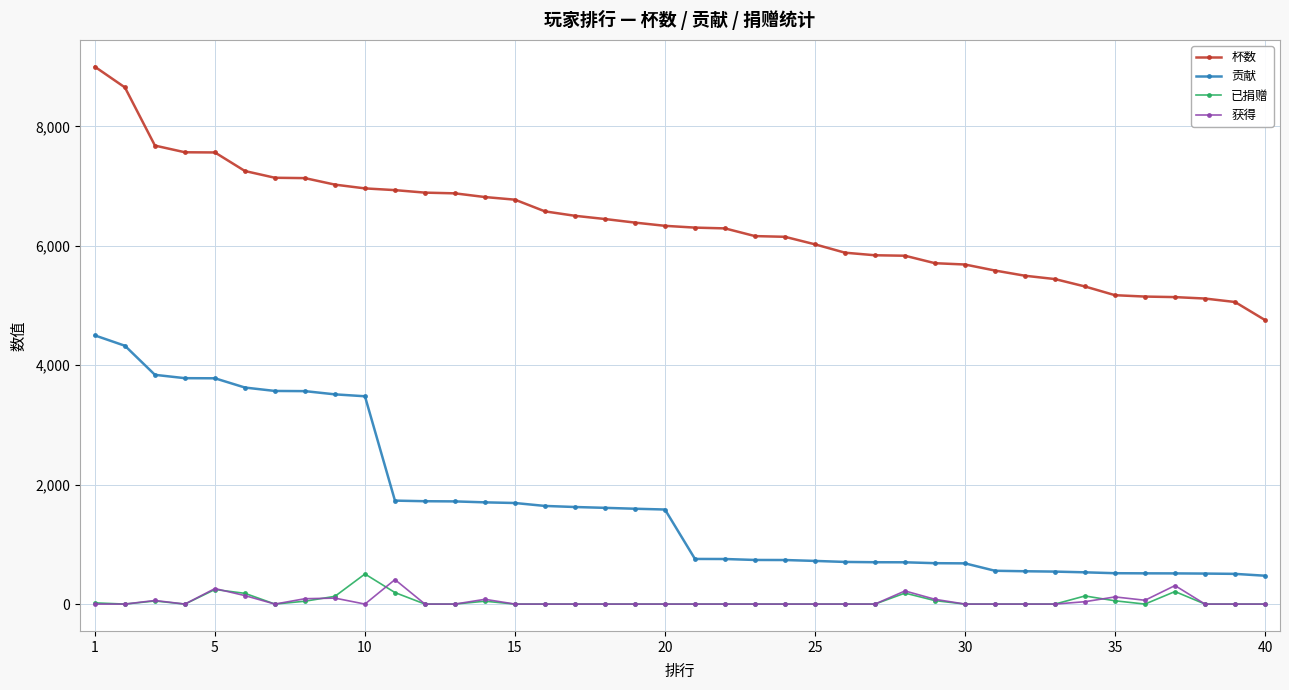

What is the greatest value displayed?

9000